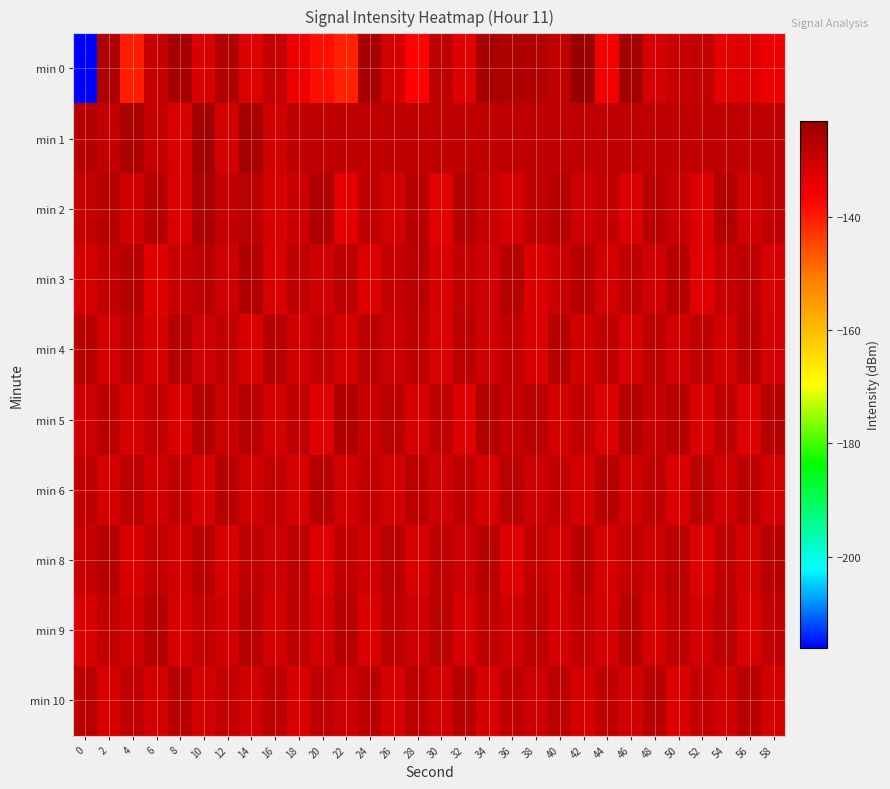

How many series are shown in this chart?

10